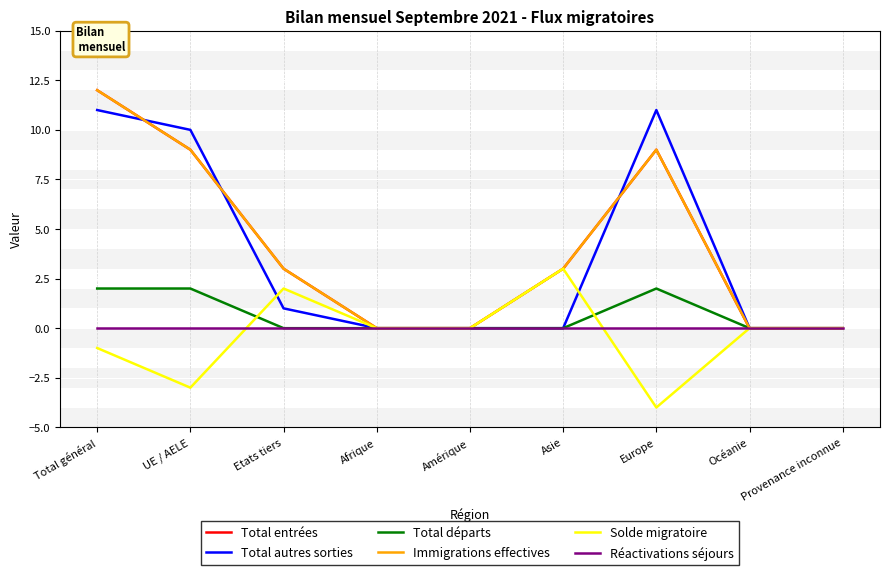

What is the label of the 3rd point from the right?

Europe